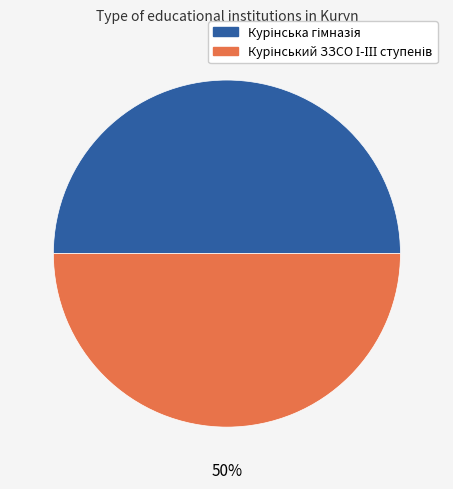

How many slices are in this pie chart?

2